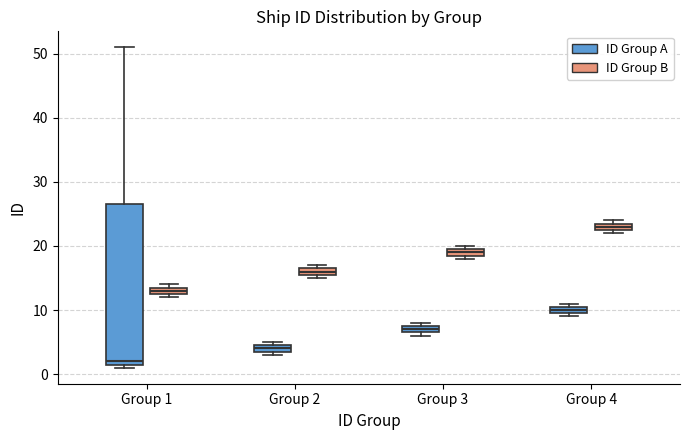

Which box has the highest median line?

Group 4 (ID Group B)